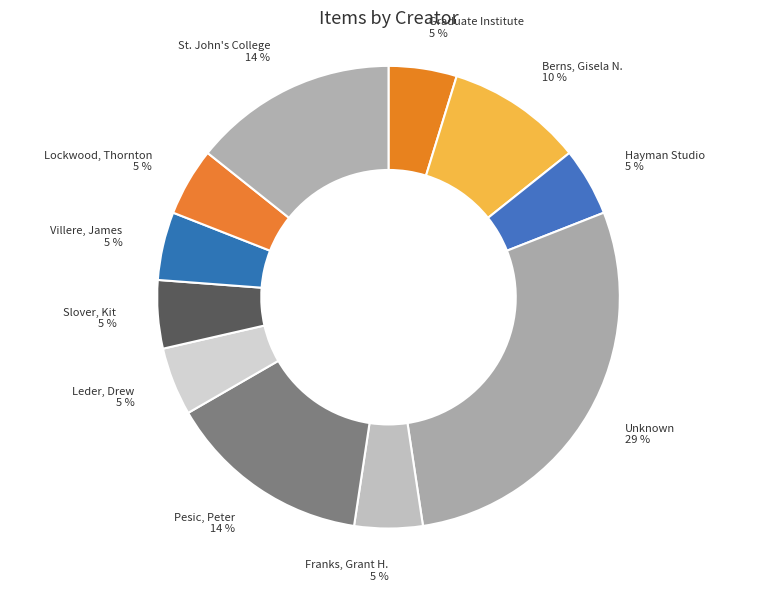

Combined, do Lockwood, Thornton and Pesic, Peter account for over 50%?

No